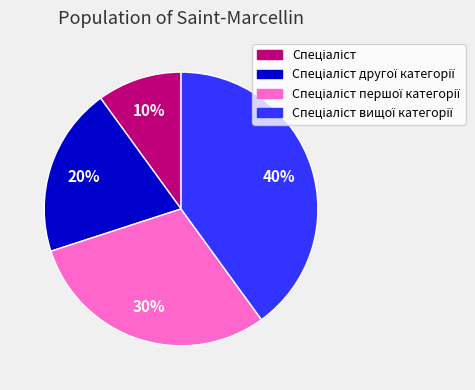

To the nearest percent, what is the average slice percentage?

25%